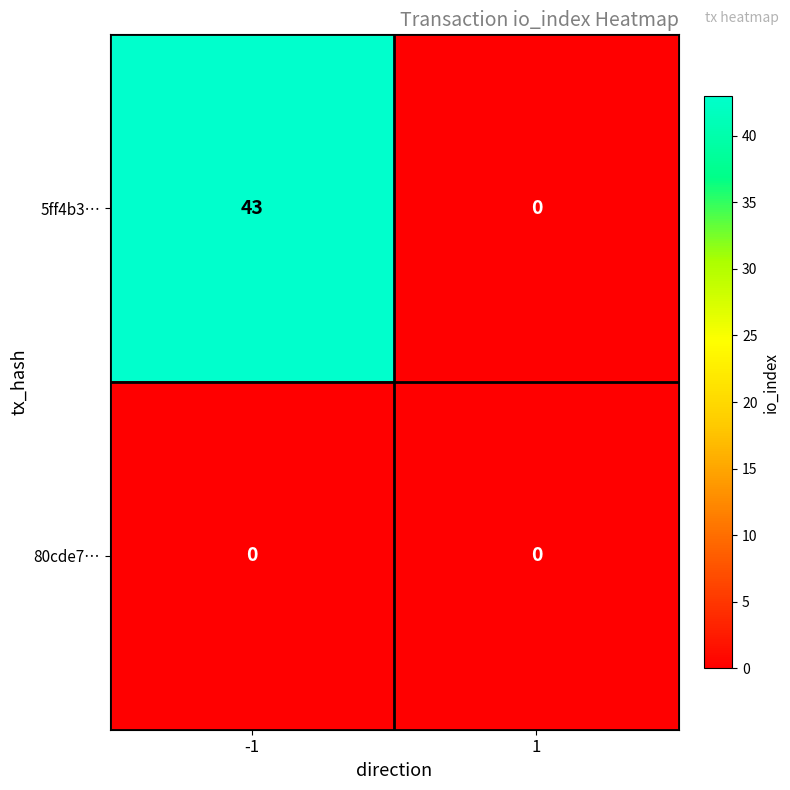

List the series in order of their peak value, lowest first.

80cde7…, 5ff4b3…